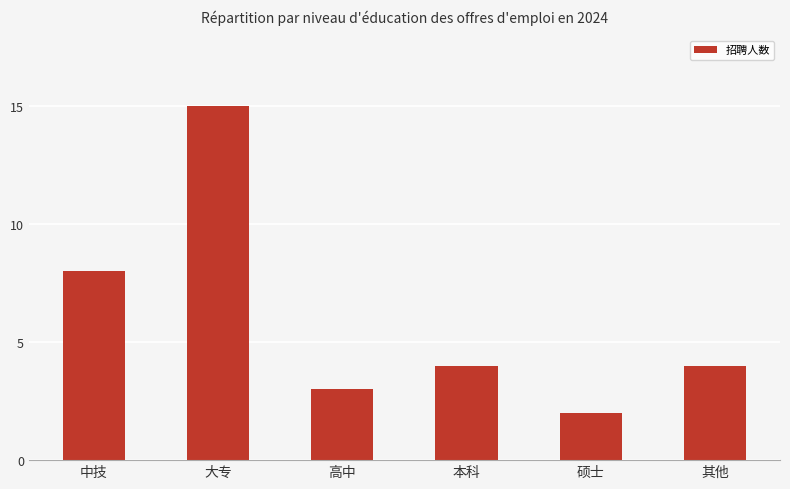

What is the change in value from 大专 to 本科?

-11